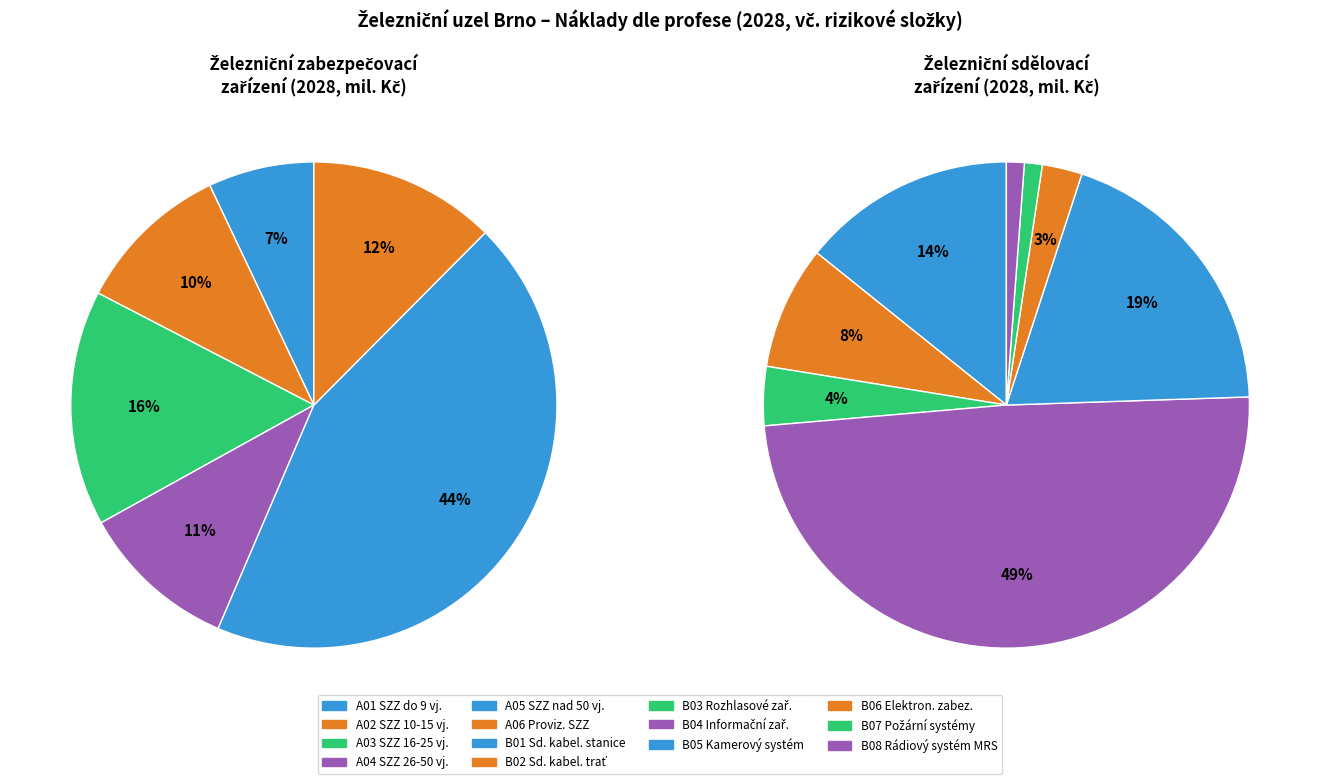

How many slices are in this pie chart?

6